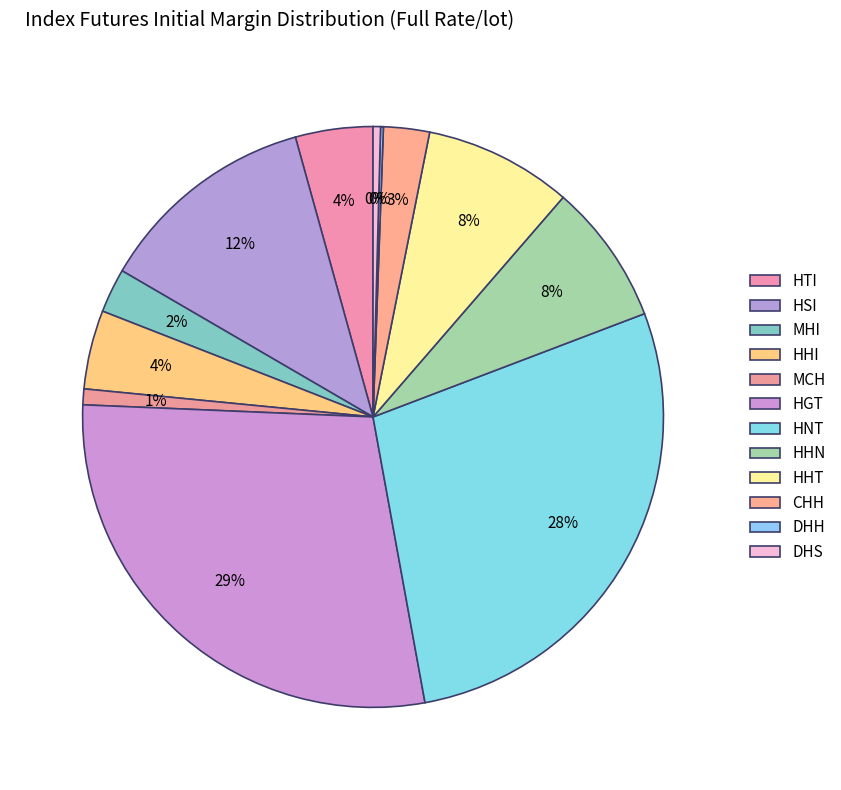

What is the largest slice in the pie chart?

HGT